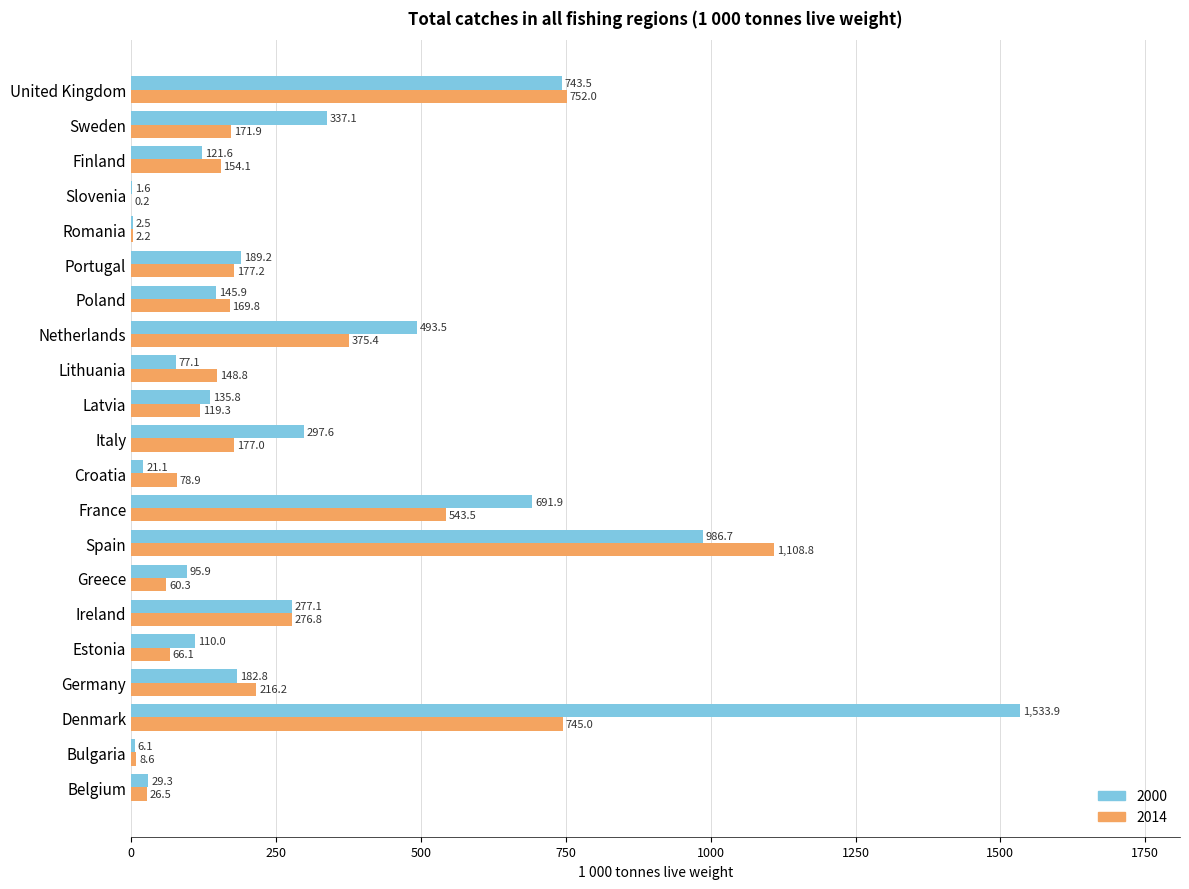

What value does the 2014 series have at United Kingdom?

752.0